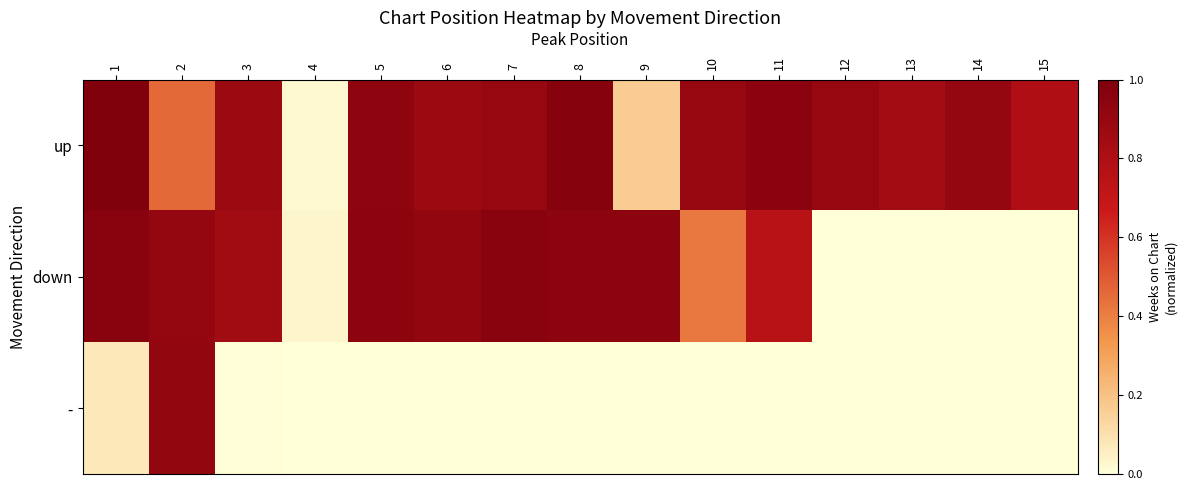

Rank the series at 5 from highest to lowest value.

down, up, -